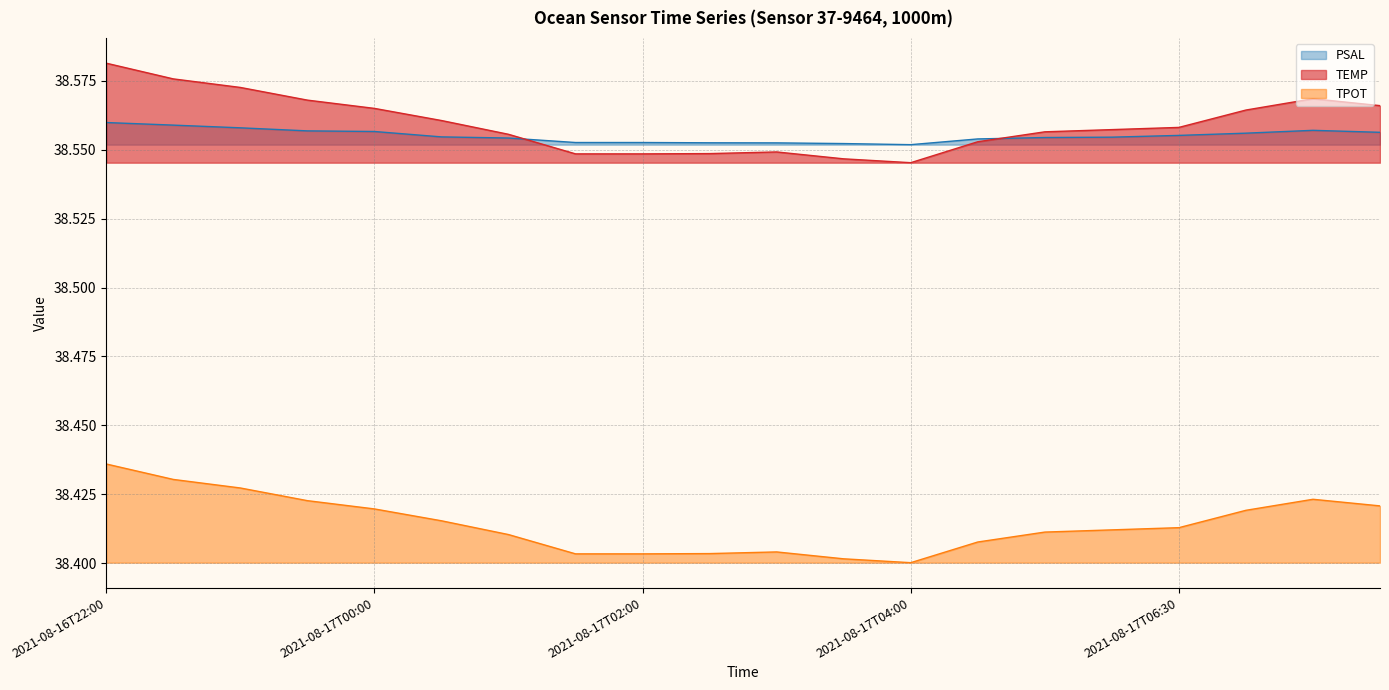

Count the number of data series in this chart.

3